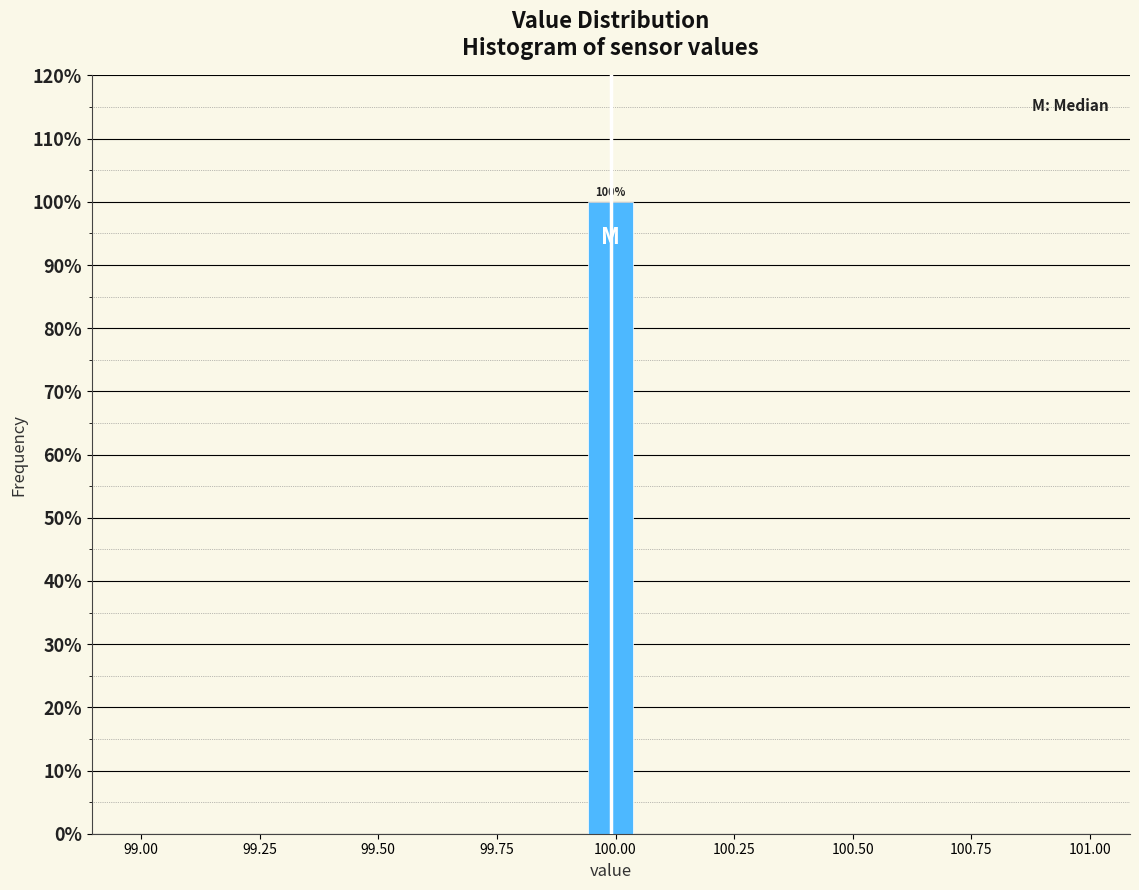

Read against the x-axis, roughly where is the centre of the tallest bar?

100.00